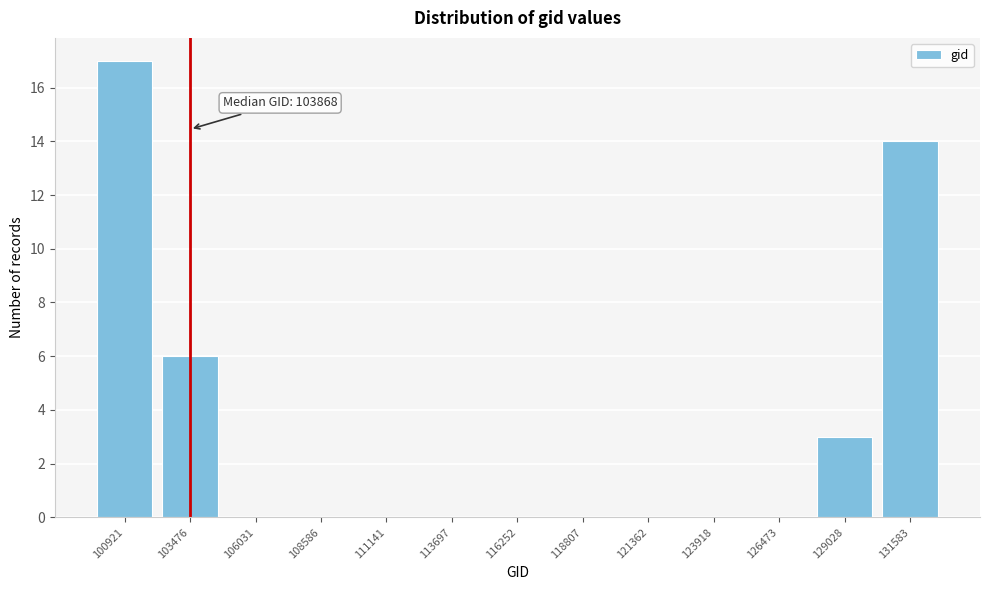

Reading right to left, extract all data points from this chart.

131583=14	129028=3	126473=0	123918=0	121362=0	118807=0	116252=0	113697=0	111141=0	108586=0	106031=0	103476=6	100921=17